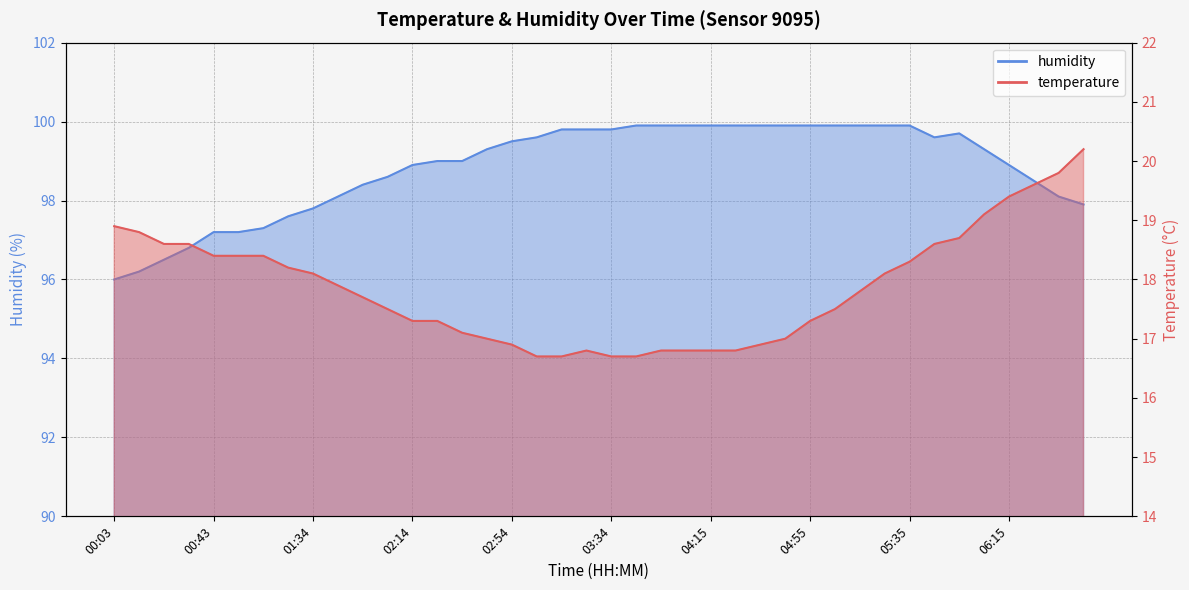

What is the maximum value for temperature?

20.2